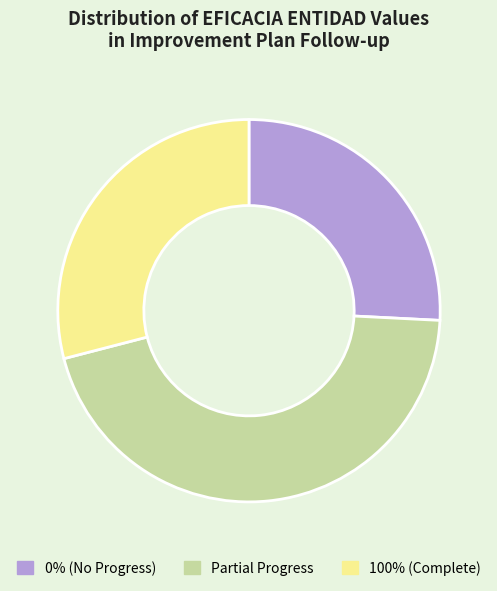

Is there any slice that represents more than half of the pie?

No